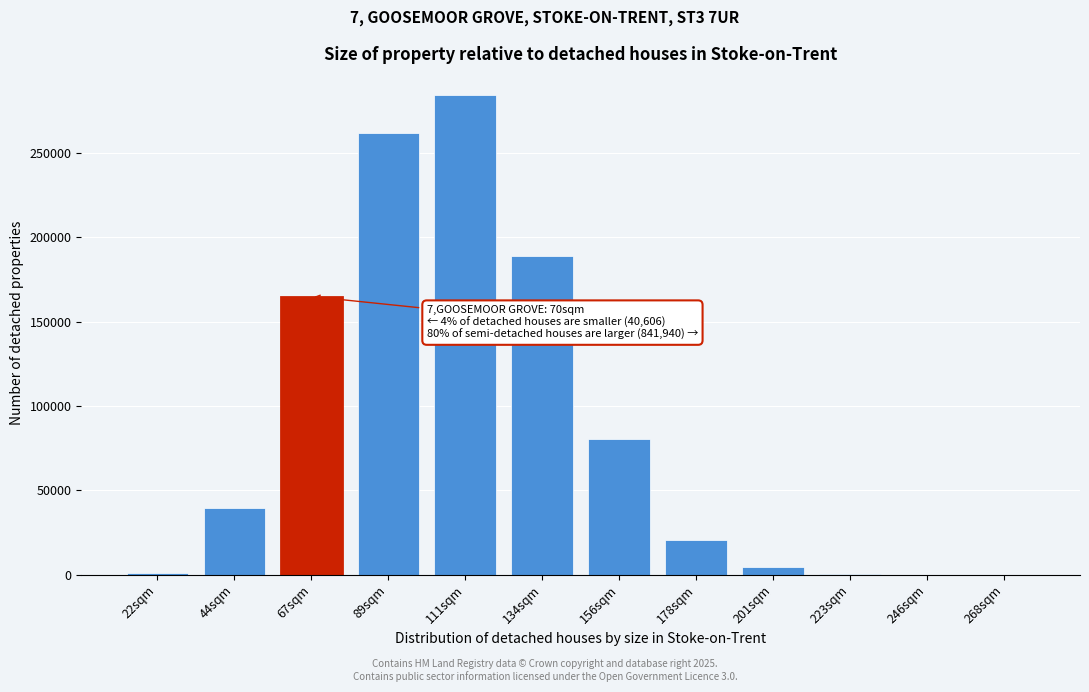

What is the ratio of the value at 111sqm to the value at 44sqm?

7.2